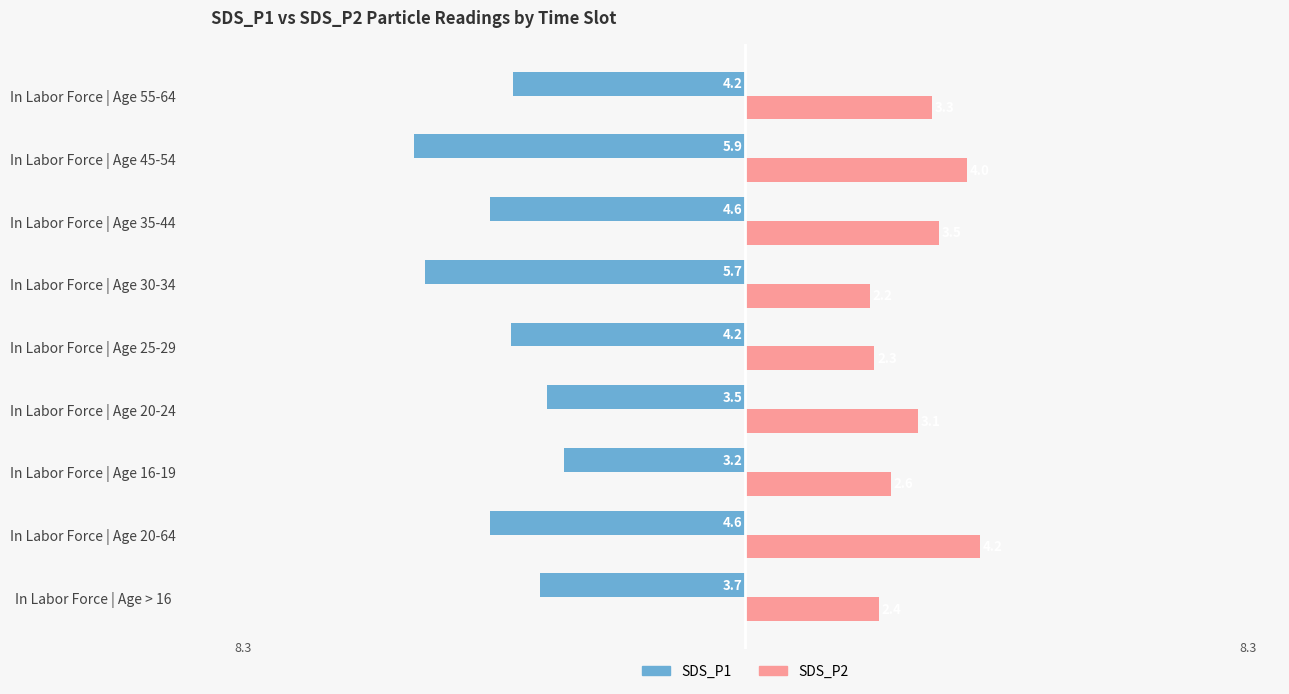

What is the difference between the second highest and second lowest values in the SDS_P1 series?

2.2